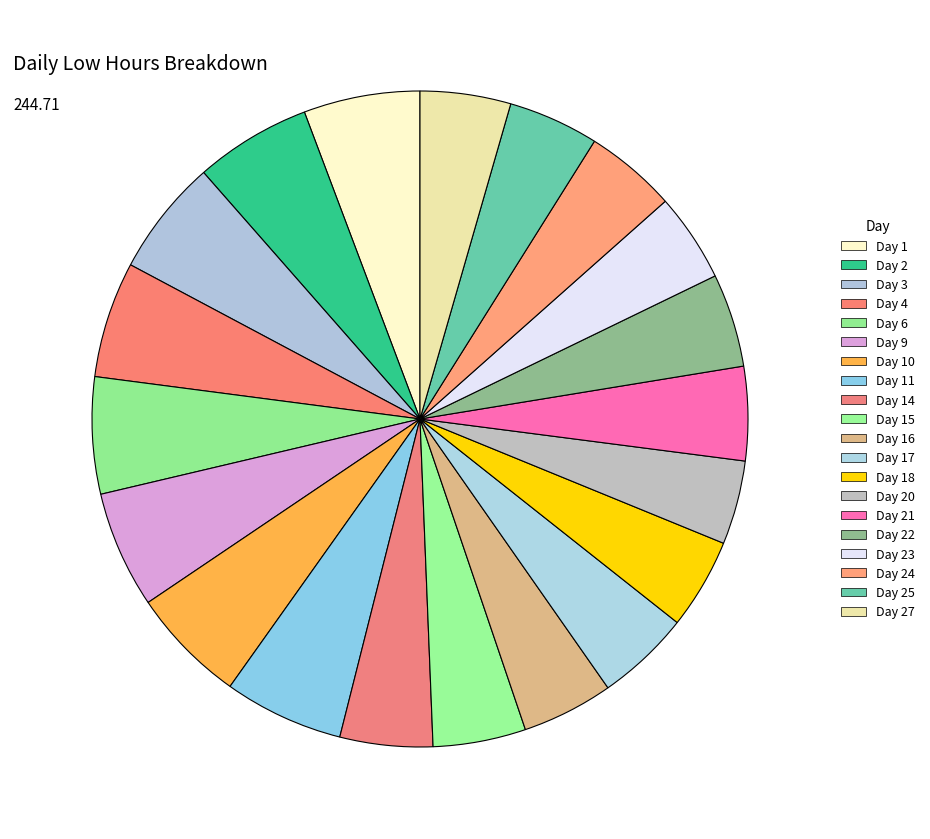

Is there any slice that represents more than half of the pie?

No